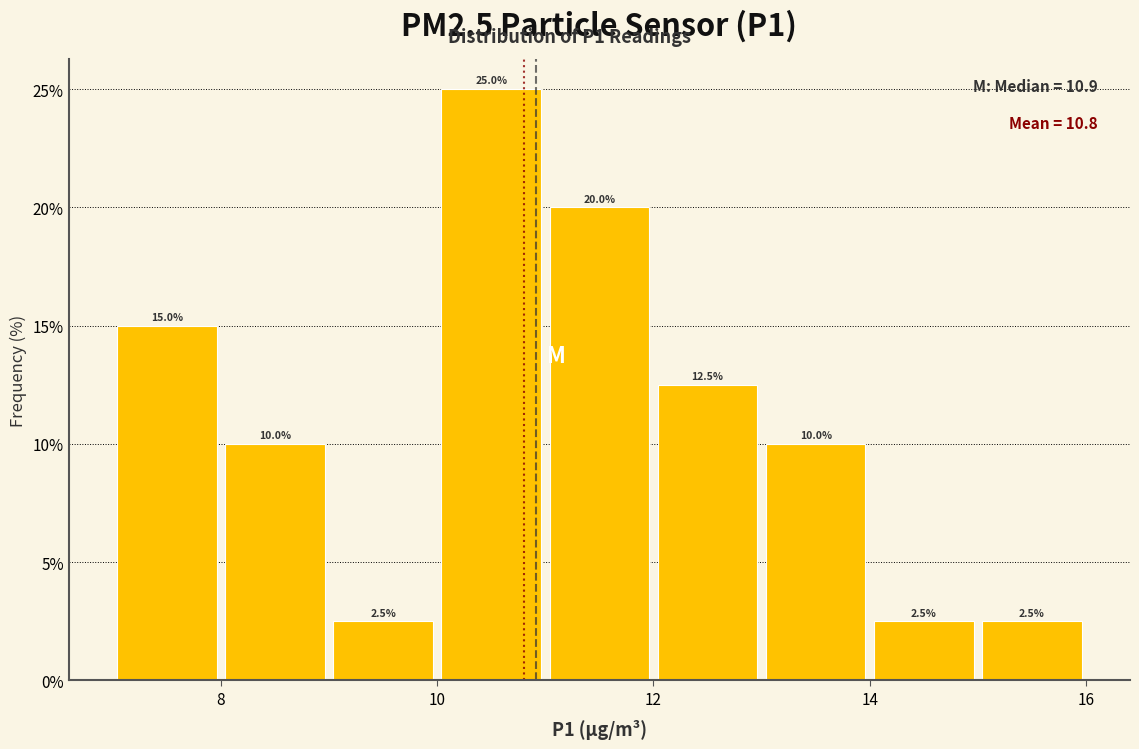

Which range on the x-axis has the tallest bar?

10 to 11